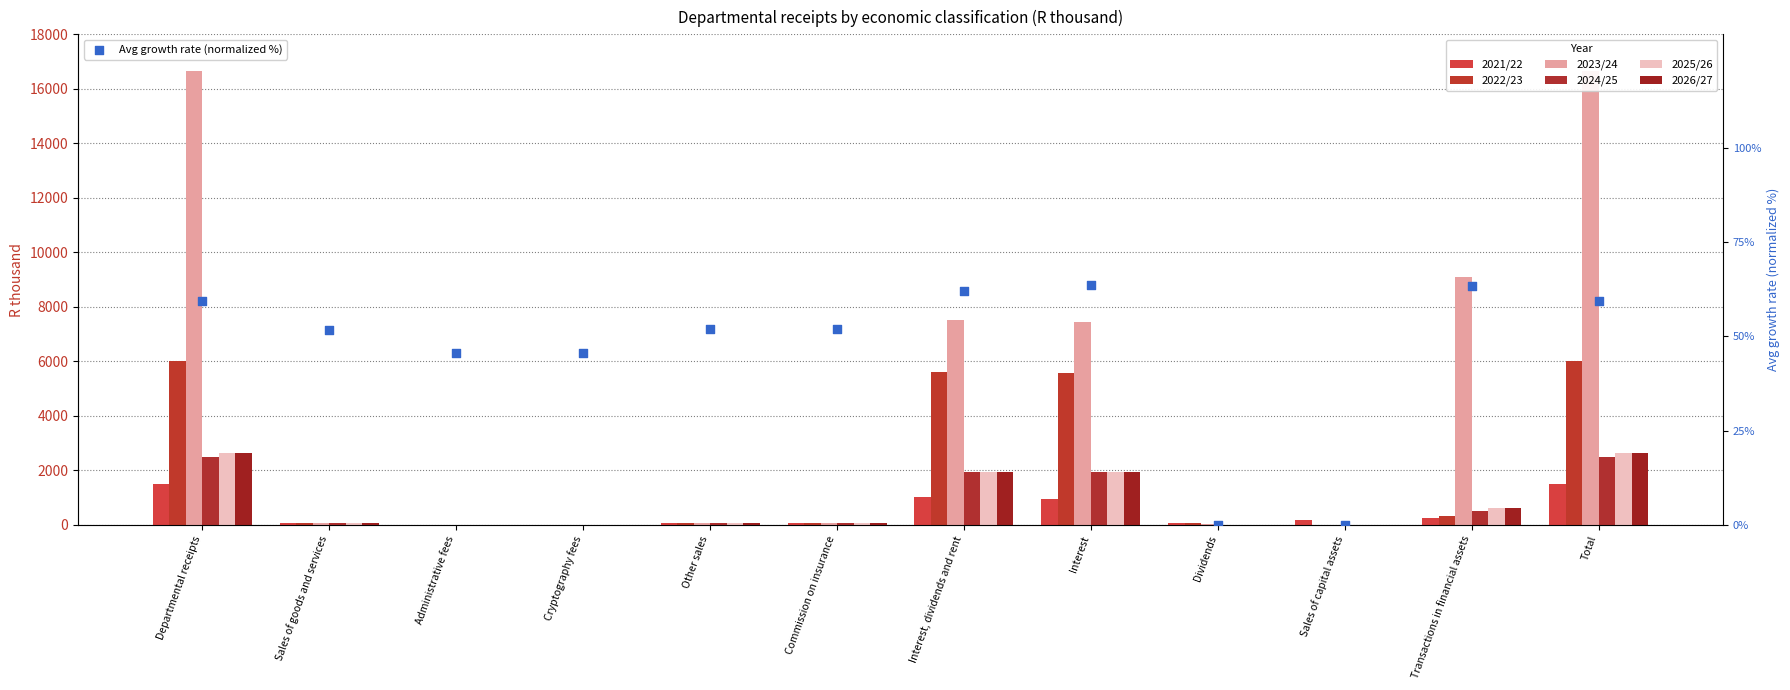

Which series contains the highest Y value?

2023/24